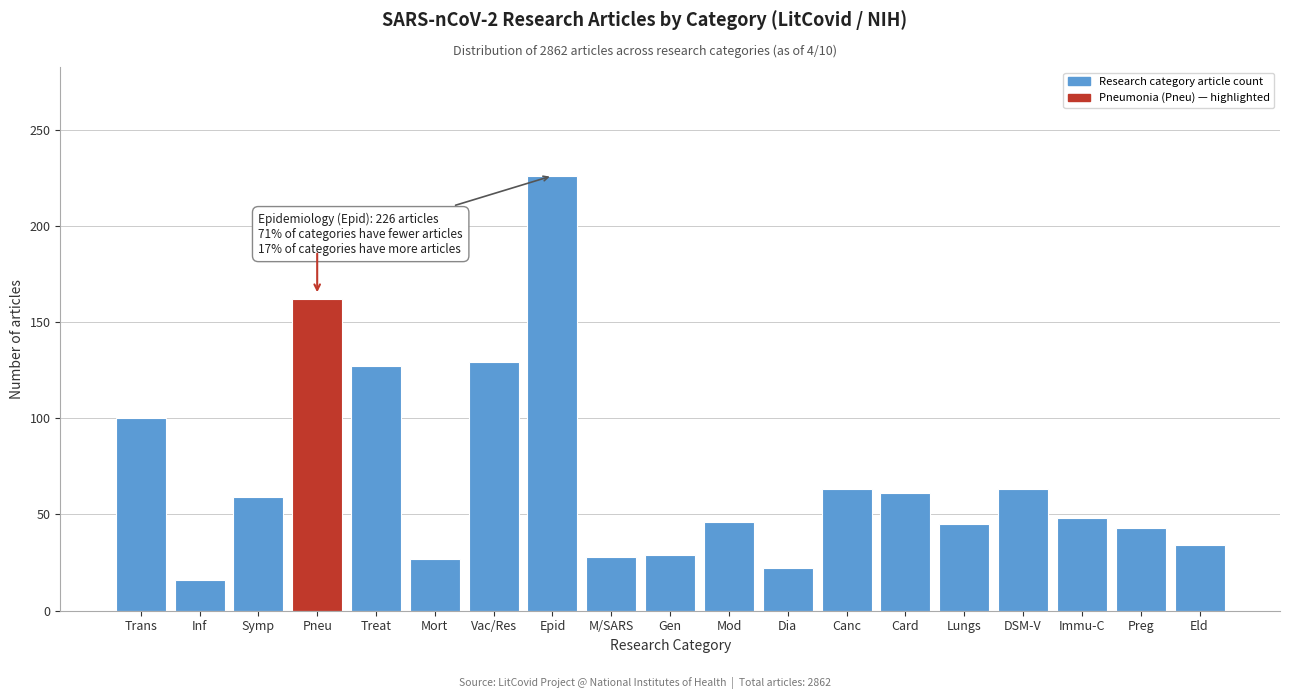

What is the smallest value displayed?

16